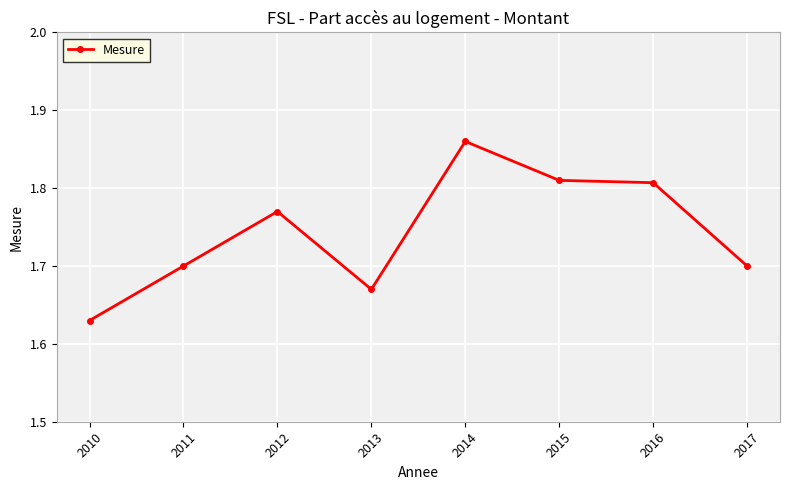

At which label is the value closest to 1?

2010